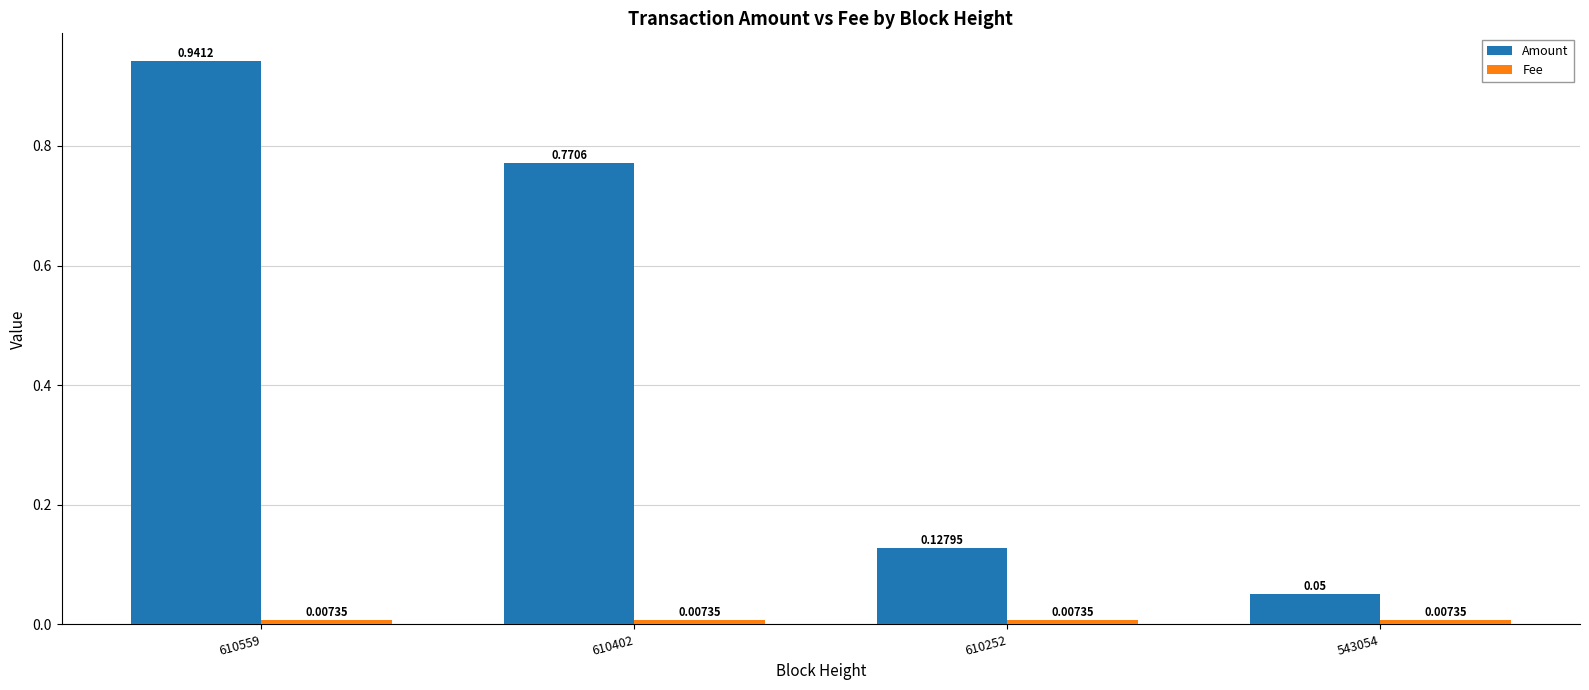

True or false: Amount has a value of 0.0 at 543054.

False